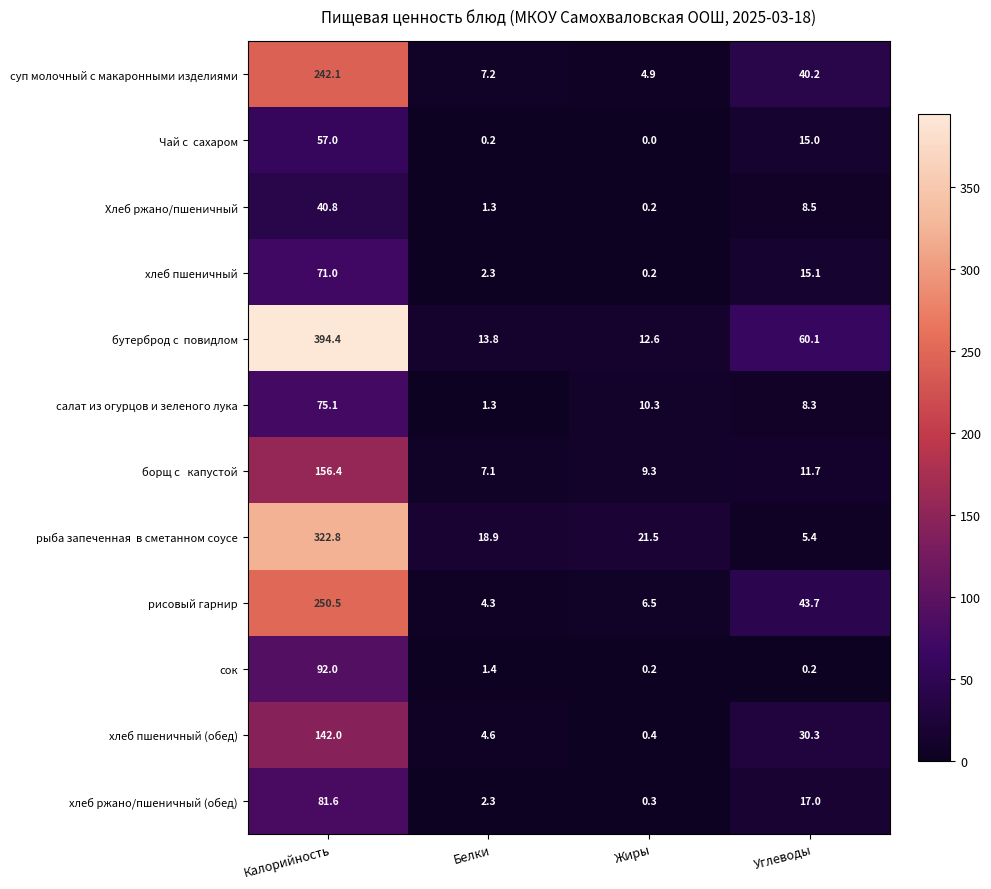

Where is рисовый гарнир nearest to the value 127?

Углеводы